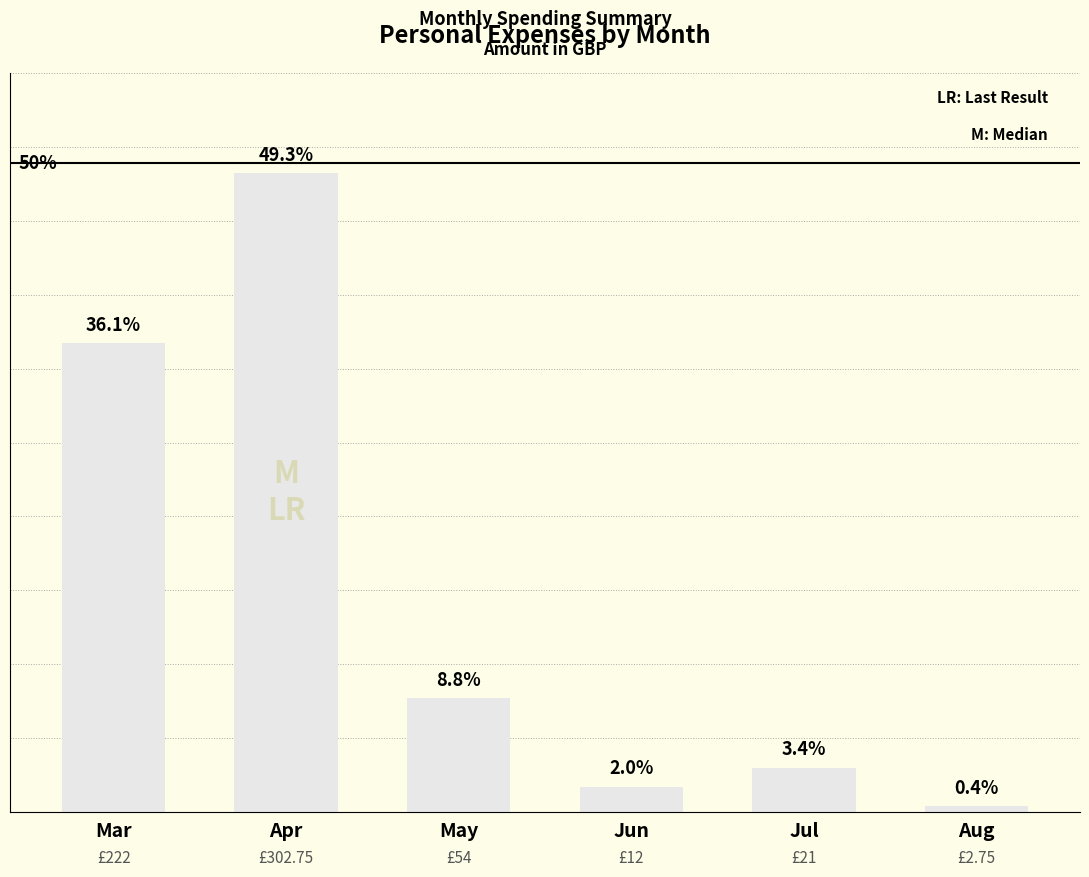

What is the difference between the values at Jun and Apr?

290.8